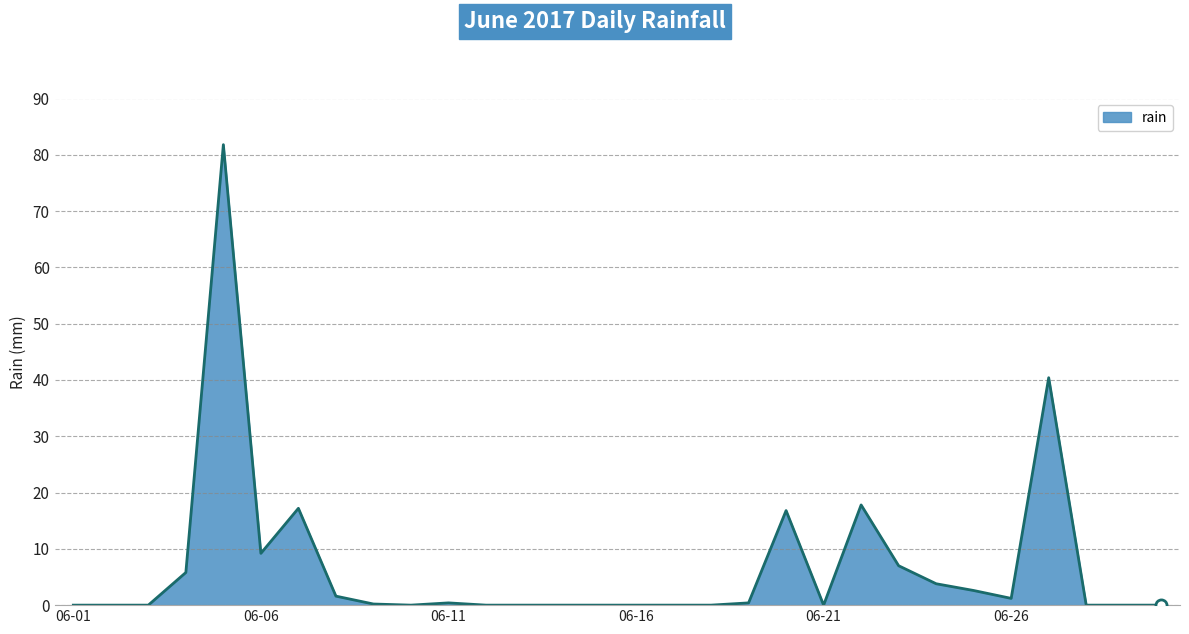

What is the maximum value shown in the chart?

81.8